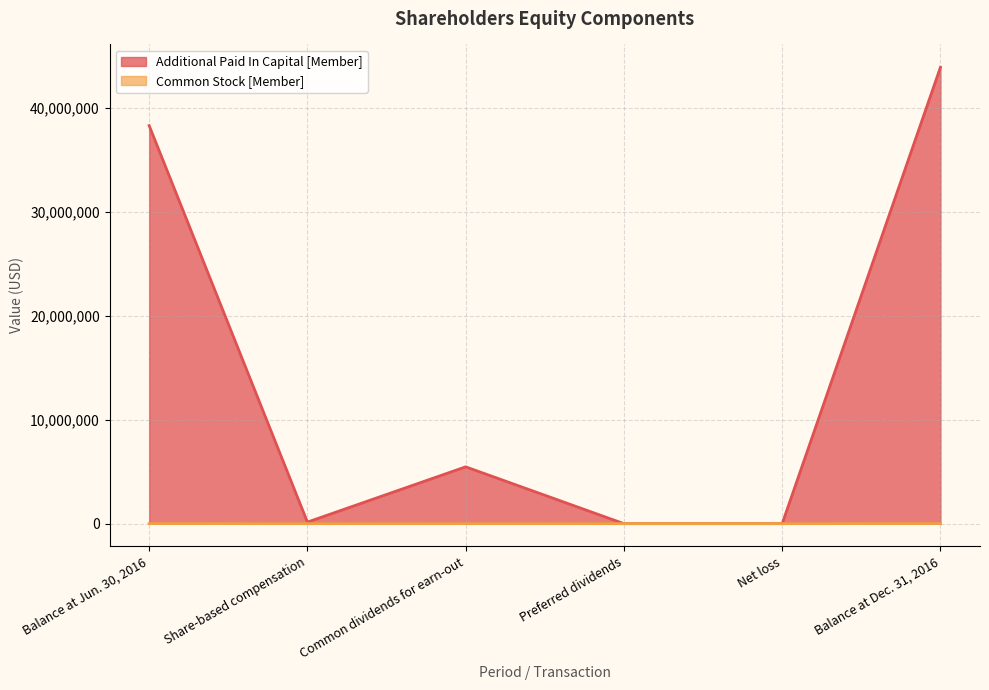

Rank the series by their maximum value, from lowest to highest.

Common Stock [Member], Additional Paid In Capital [Member]